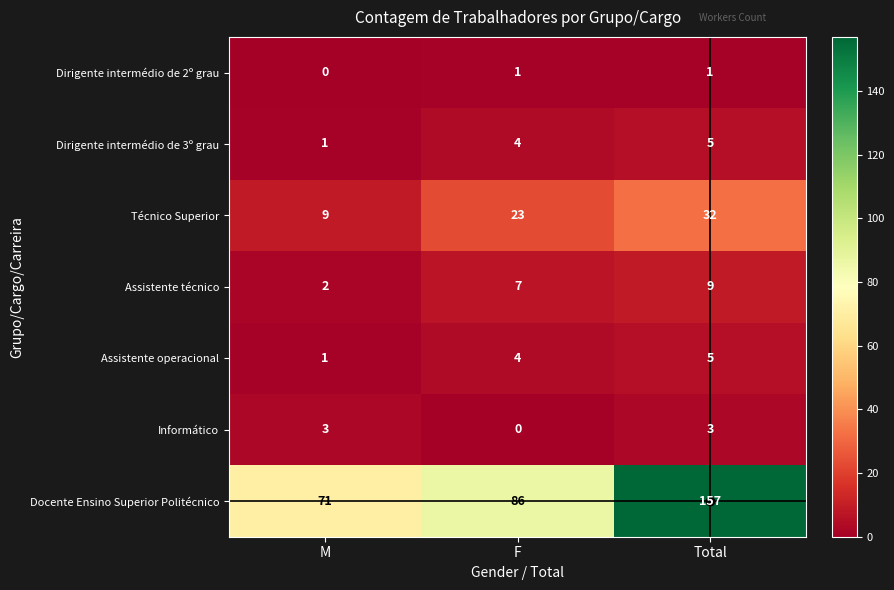

How many distinct data groups are displayed?

7